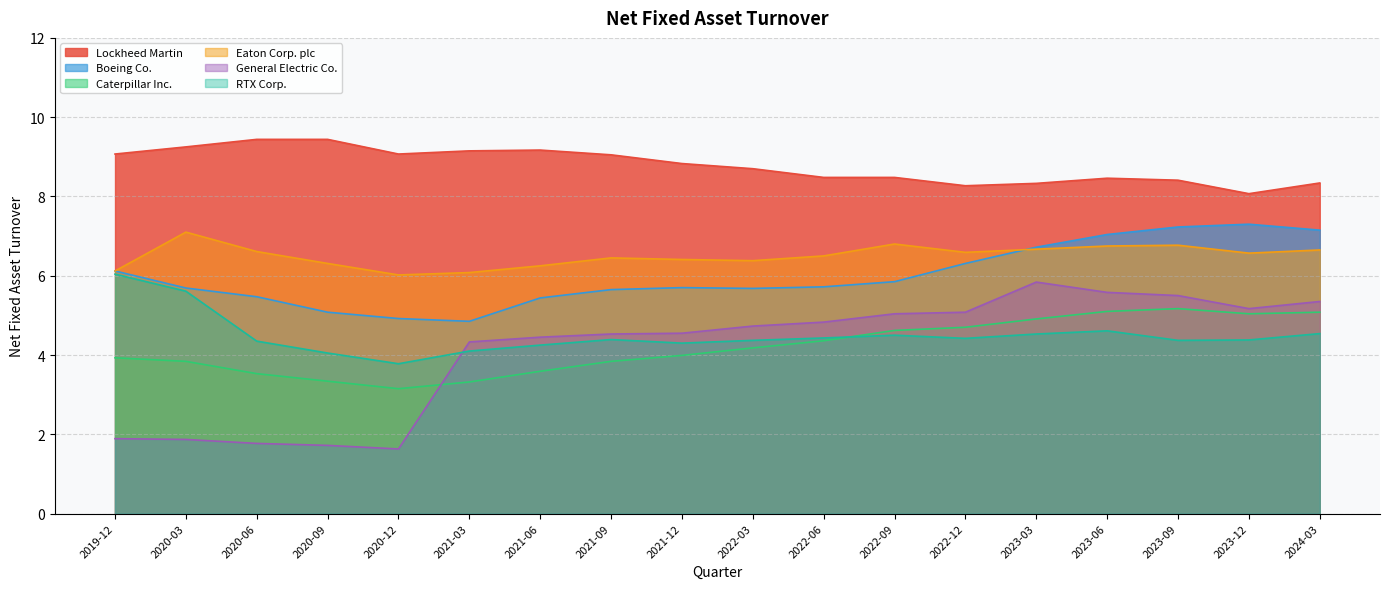

What is the sum of the Caterpillar Inc. values at 2020-03 and 2020-12?

7.0